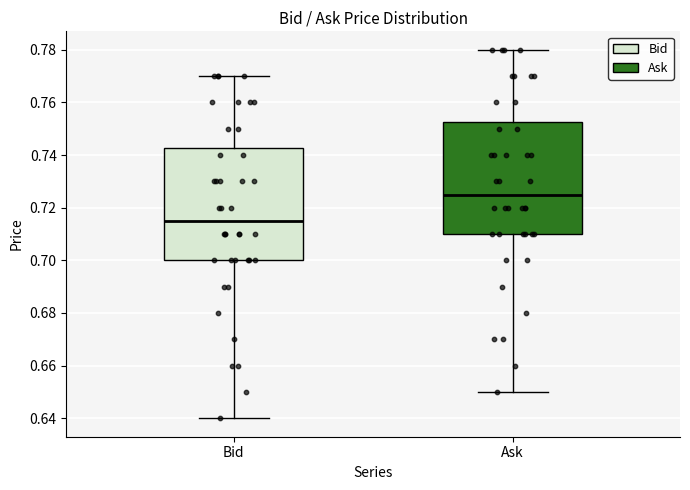

Reading left to right, transcribe this box plot: for each box, give where its median line is, the range the box spans, and where its two whiskers end, as read against the y-axis. The values are not printed on the chart, so give them approximately, as read against the axis.

Bid: median 0.716, box 0.700 to 0.742, whiskers 0.640 to 0.770
Ask: median 0.726, box 0.710 to 0.752, whiskers 0.650 to 0.780